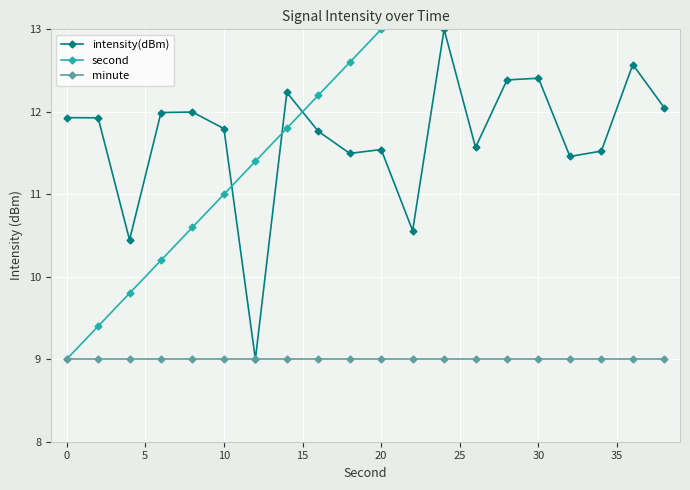

What is the value of the intensity(dBm) point at the 2nd from the left?

11.9